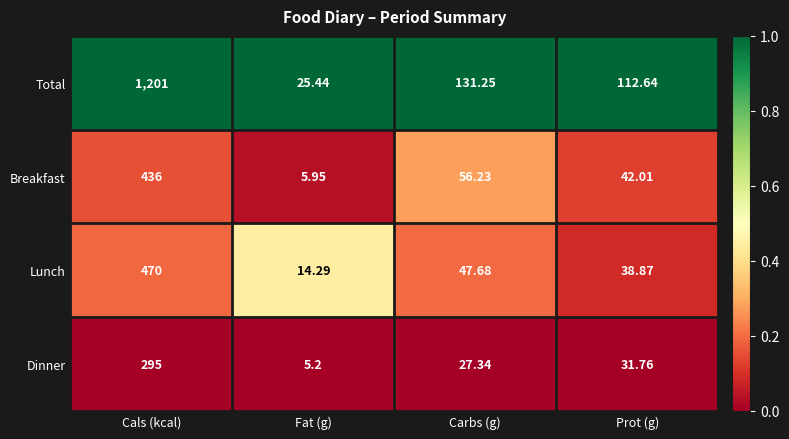

At Prot (g), list the series in order from smallest to largest.

Dinner, Lunch, Breakfast, Total